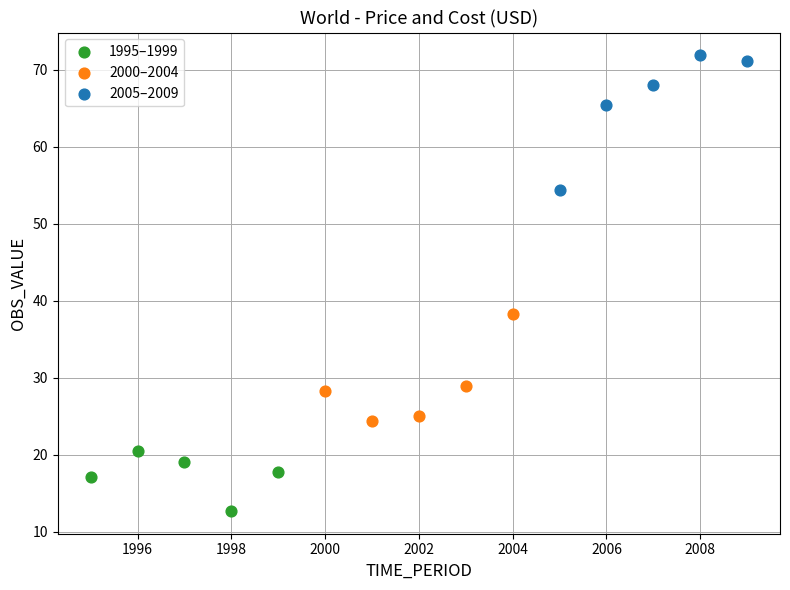

Which series reaches the maximum Y coordinate?

2005–2009